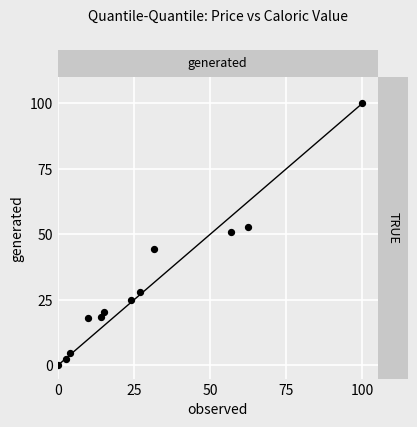

What is the average X value?

29.0